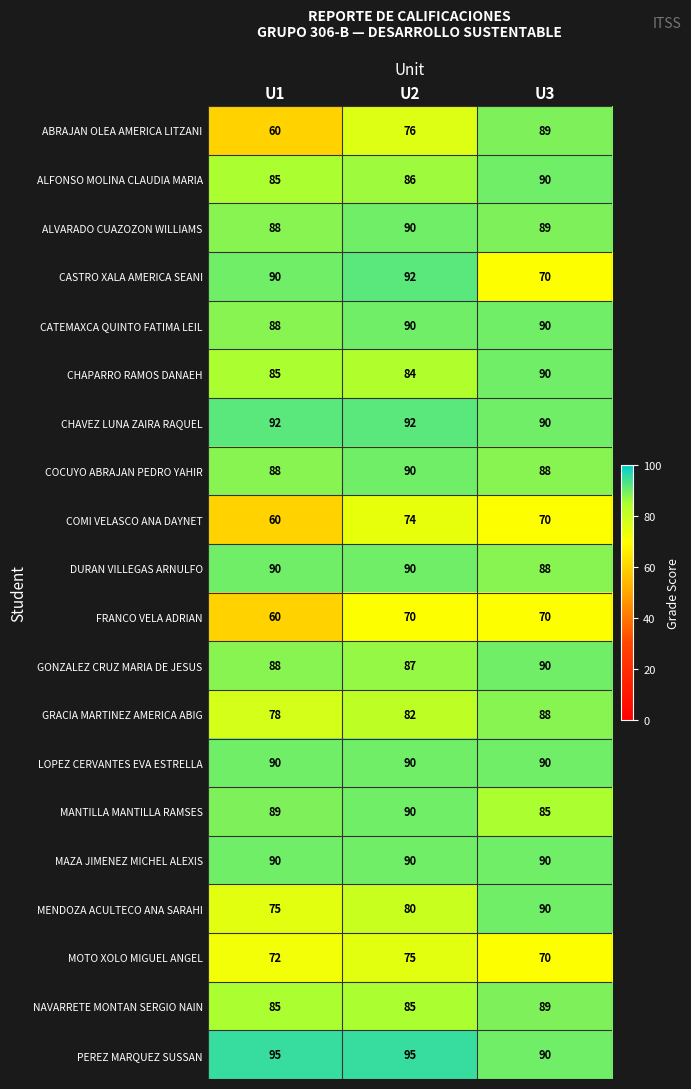

At which label is CATEMAXCA QUINTO FATIMA LEIL closest to 89?

U1